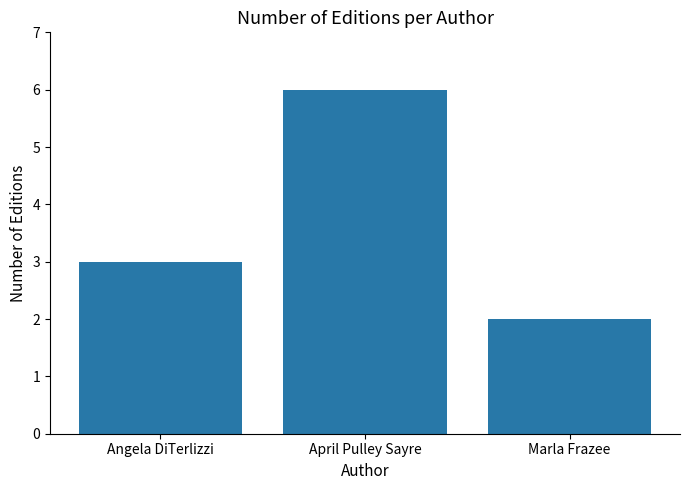

Between Angela DiTerlizzi and April Pulley Sayre, which is larger?

April Pulley Sayre